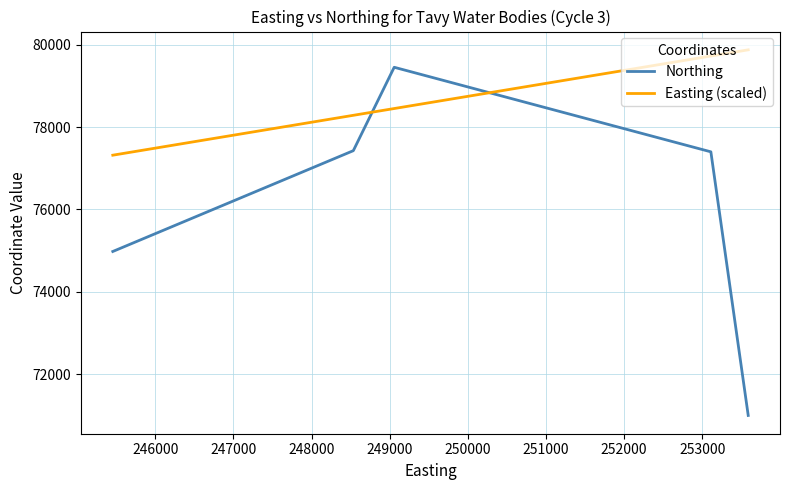

Which series has the largest range (max minus min)?

Northing